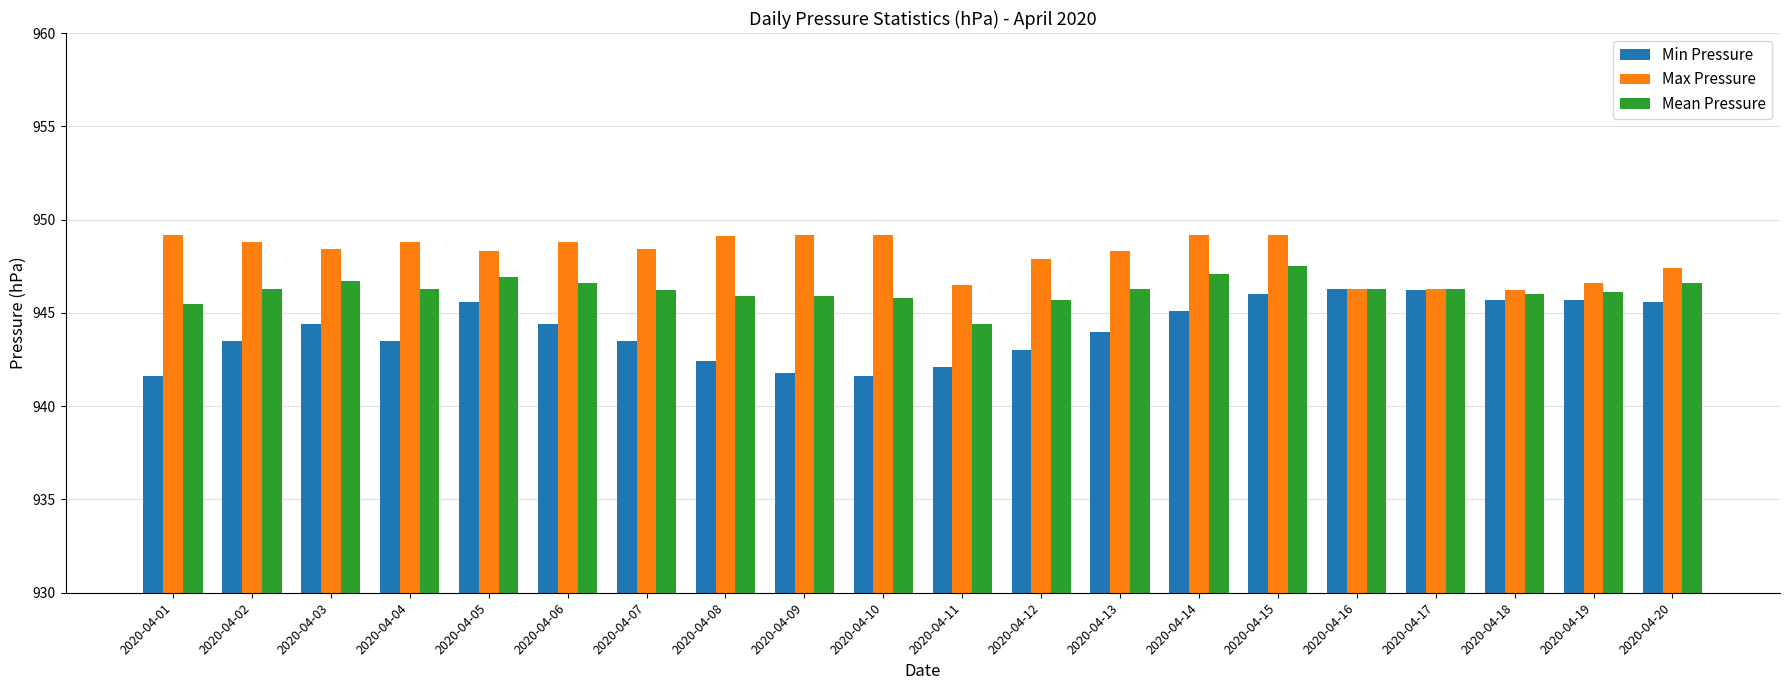

What is the difference between the highest and lowest values at 2020-04-20?

1.8